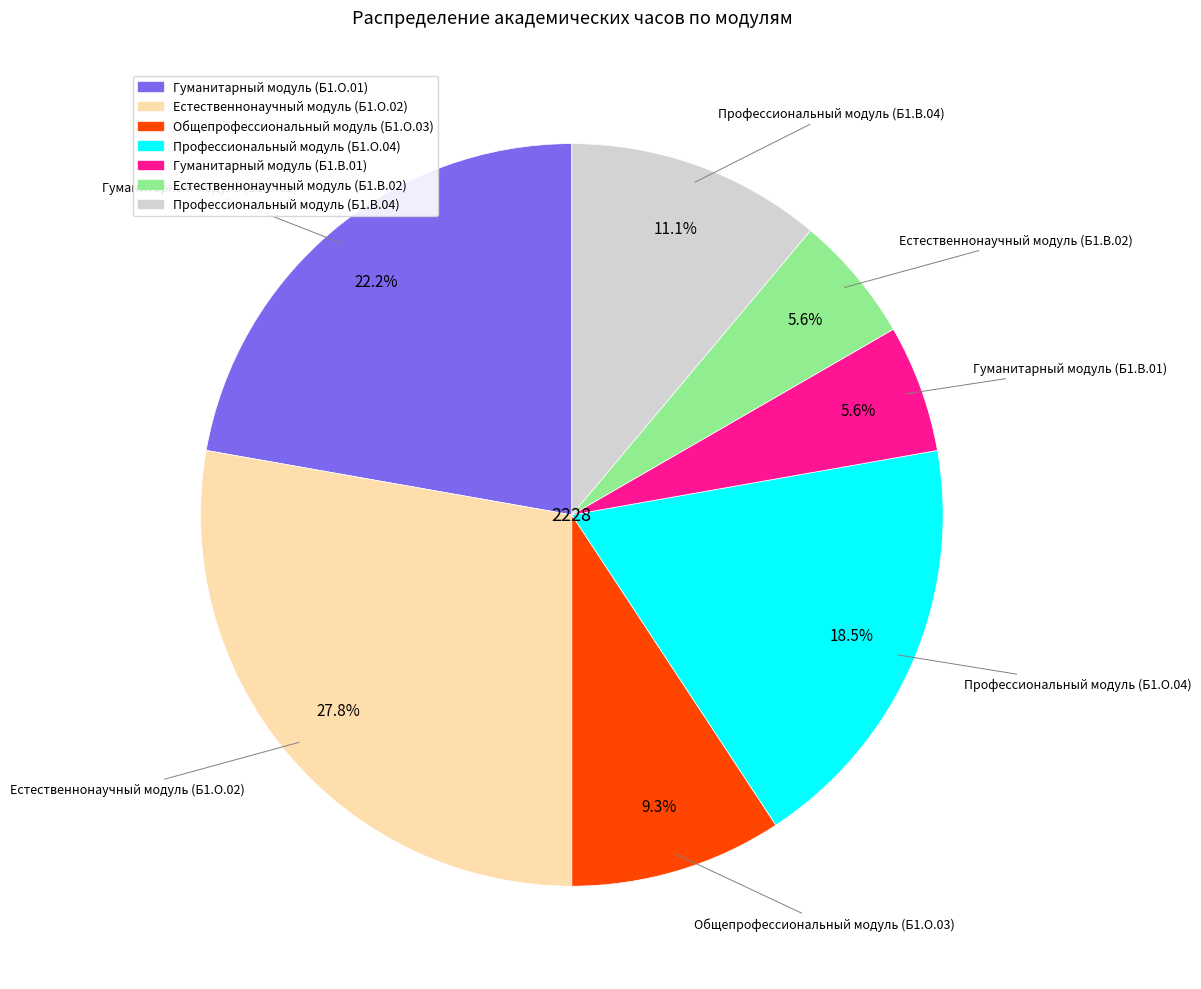

What is the total percentage of Естественнонаучный модуль (Б1.В.02) and Профессиональный модуль (Б1.В.04)?

16.7%